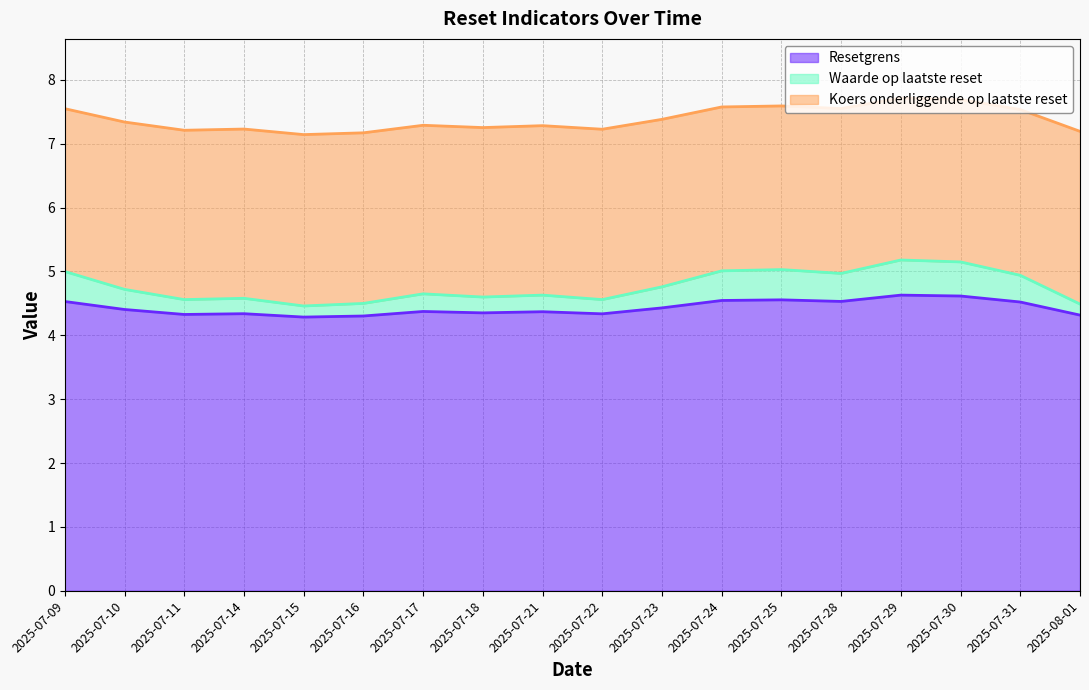

Reading right to left, list all the values displayed in this chart.

Resetgrens: 2025-08-01=4.3	2025-07-31=4.5	2025-07-30=4.6	2025-07-29=4.6	2025-07-28=4.5	2025-07-25=4.6	2025-07-24=4.5	2025-07-23=4.4	2025-07-22=4.3	2025-07-21=4.4	2025-07-18=4.4	2025-07-17=4.4	2025-07-16=4.3	2025-07-15=4.3	2025-07-14=4.3	2025-07-11=4.3	2025-07-10=4.4	2025-07-09=4.5
Waarde op laatste reset: 2025-08-01=4.5	2025-07-31=4.9	2025-07-30=5.2	2025-07-29=5.2	2025-07-28=5.0	2025-07-25=5.0	2025-07-24=5.0	2025-07-23=4.8	2025-07-22=4.6	2025-07-21=4.6	2025-07-18=4.6	2025-07-17=4.7	2025-07-16=4.5	2025-07-15=4.5	2025-07-14=4.6	2025-07-11=4.6	2025-07-10=4.7	2025-07-09=5.0
Koers onderliggende op laatste reset: 2025-08-01=7.2	2025-07-31=7.5	2025-07-30=7.7	2025-07-29=7.7	2025-07-28=7.6	2025-07-25=7.6	2025-07-24=7.6	2025-07-23=7.4	2025-07-22=7.2	2025-07-21=7.3	2025-07-18=7.3	2025-07-17=7.3	2025-07-16=7.2	2025-07-15=7.1	2025-07-14=7.2	2025-07-11=7.2	2025-07-10=7.3	2025-07-09=7.5